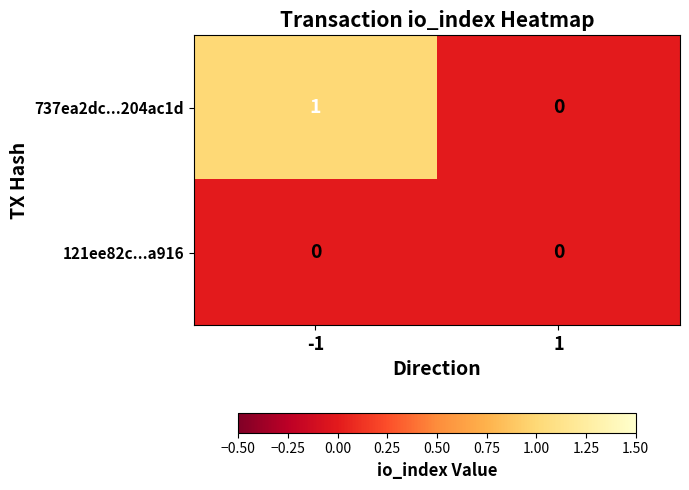

Between -1 and 1, which series saw the biggest shift?

737ea2dc...204ac1d